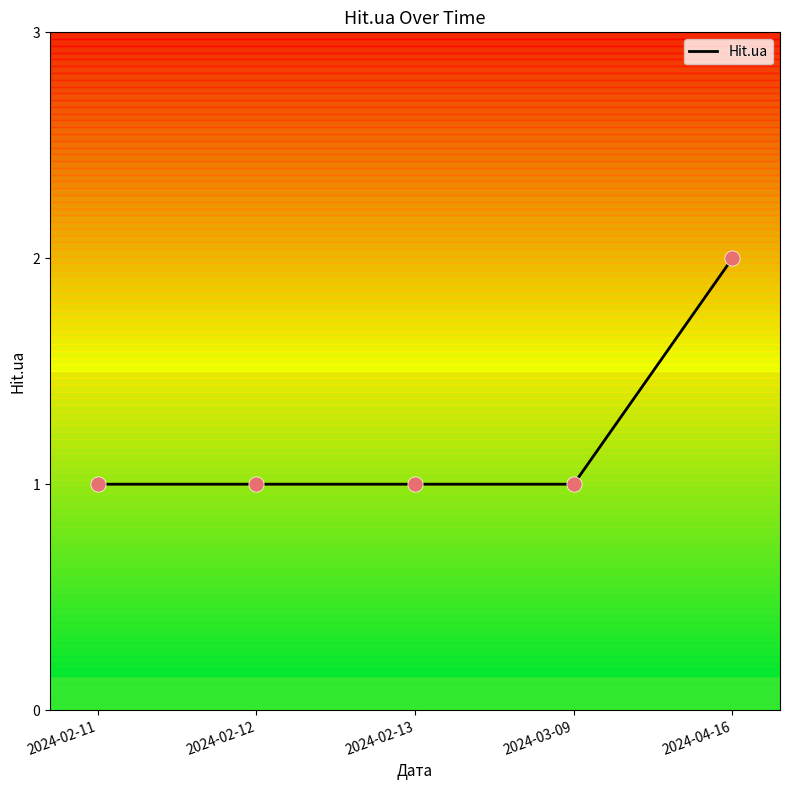

Between 2024-02-13 and 2024-04-16, which is larger?

2024-04-16